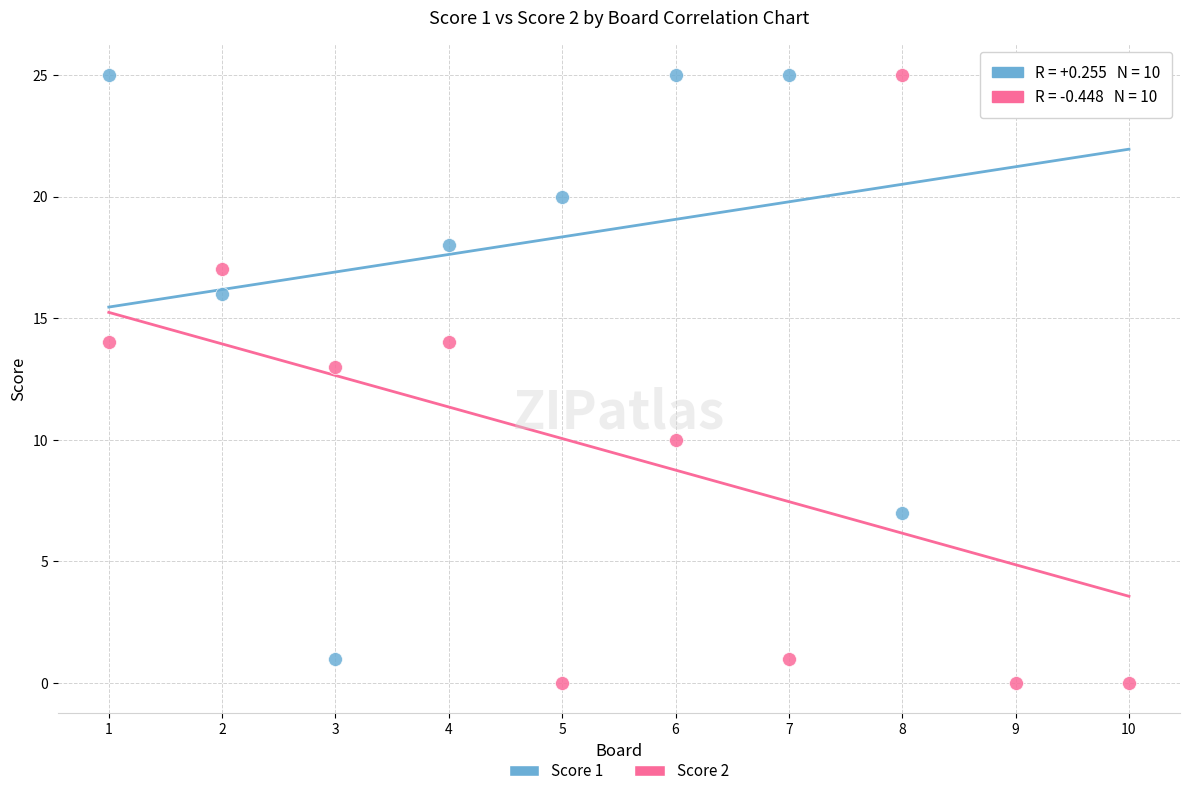

Across all data points, what is the range of X values (max minus min)?

9